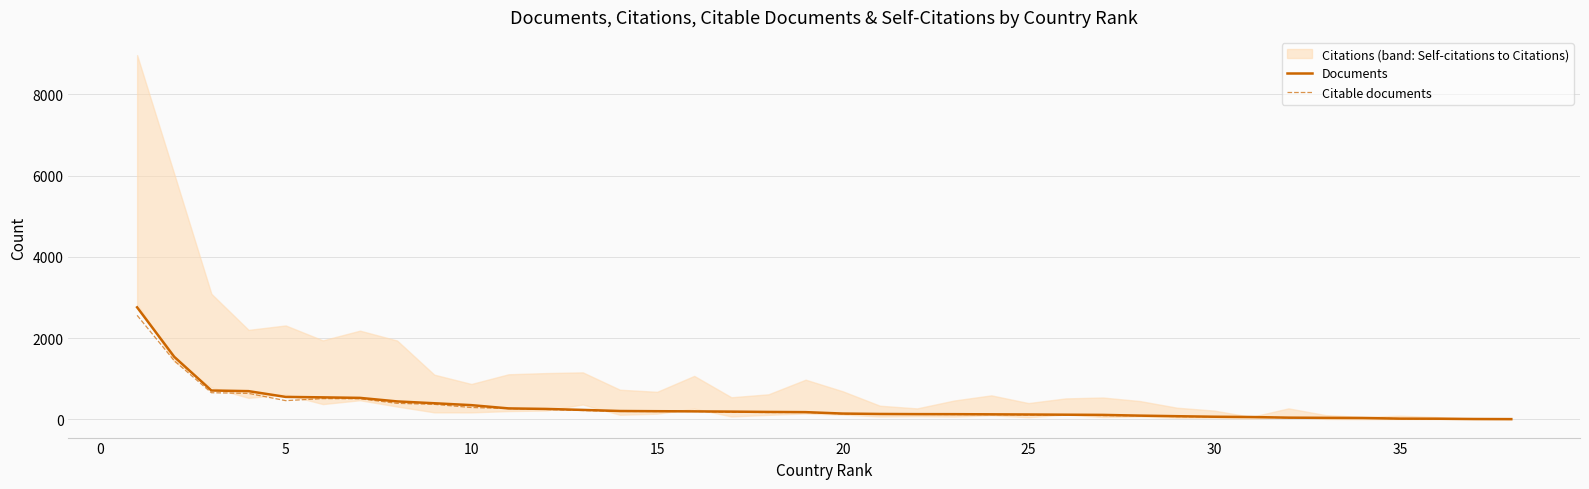

What is the maximum value for Citable documents?

2562